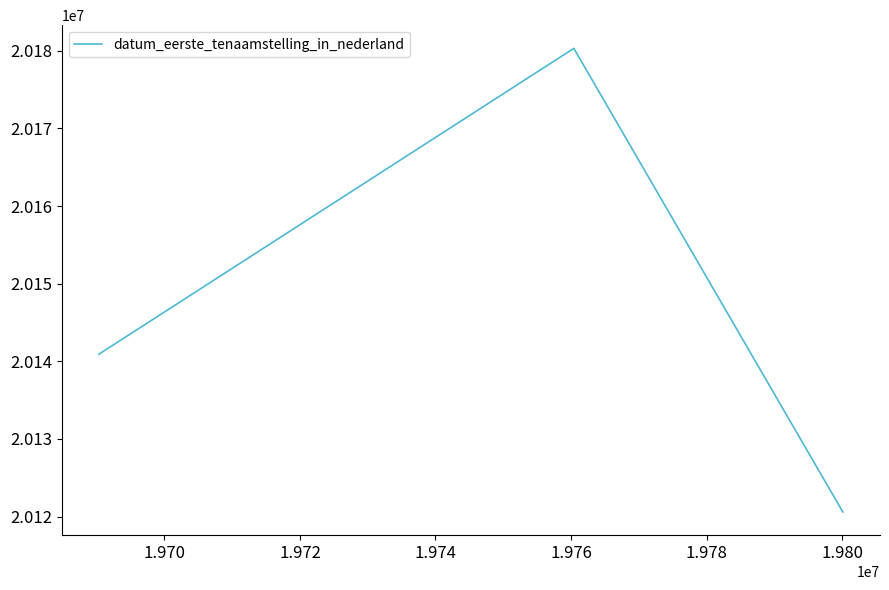

What is the greatest value displayed?

20180309